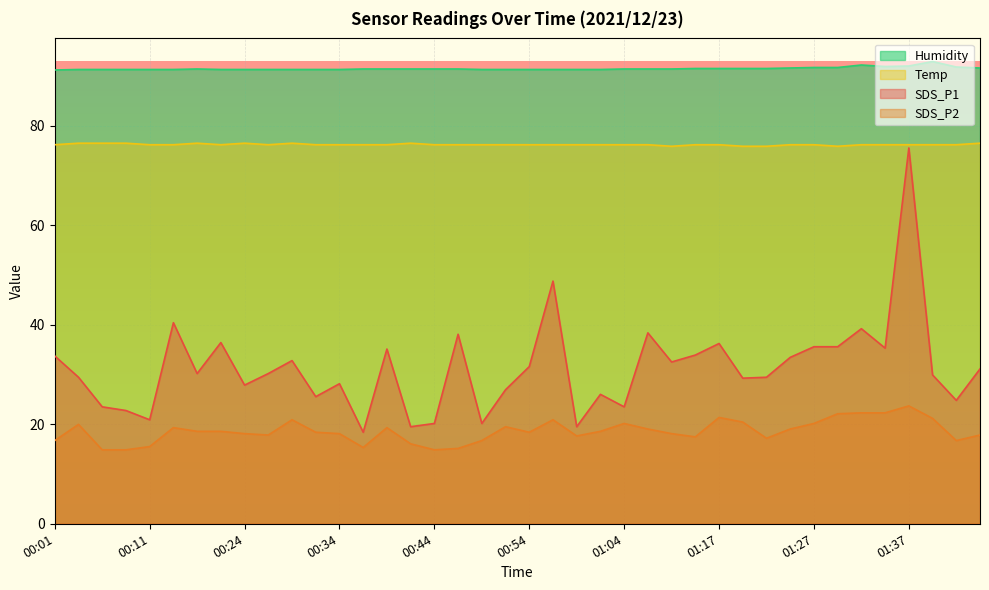

How many Temp values are between 76 and 77?

36